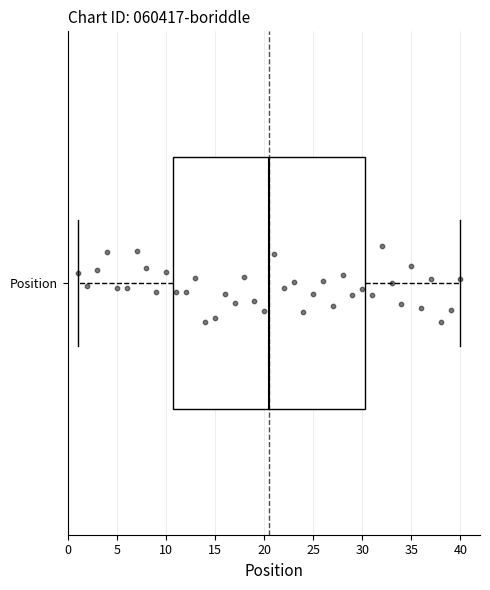

Where does the right whisker of the box for Position end on the x-axis? The values are not printed on the chart, so give them approximately, as read against the axis.

40.0